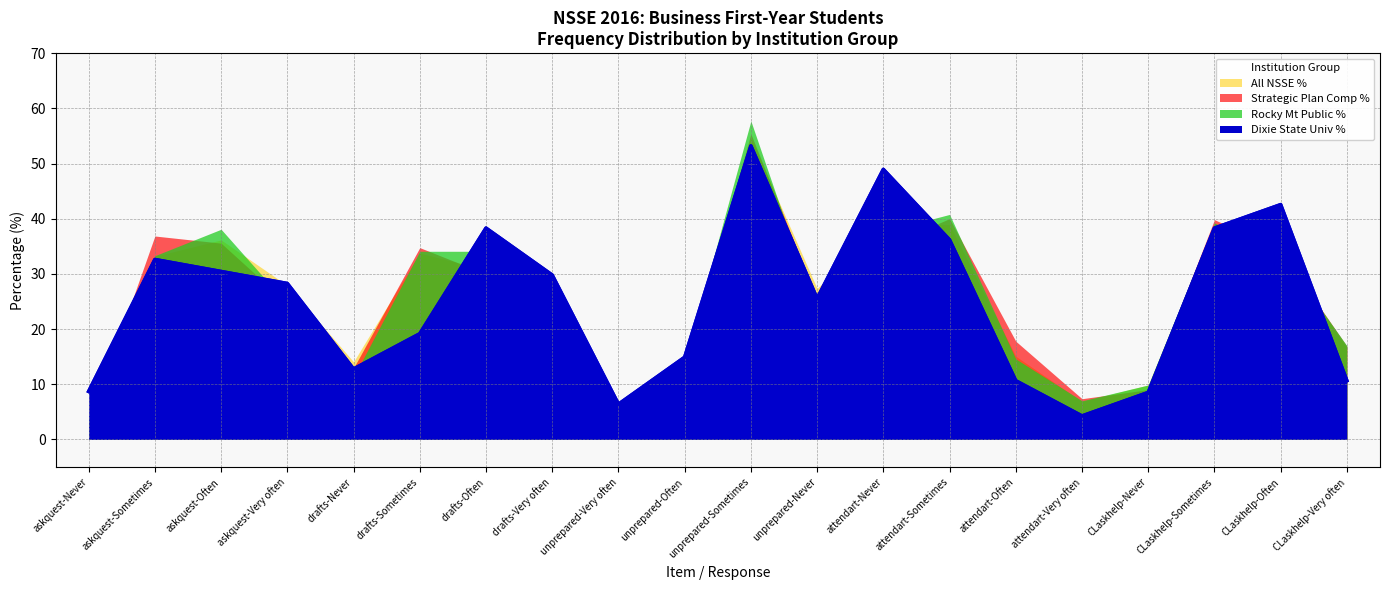

What is the total value across all series at askquest-Often?

140.2